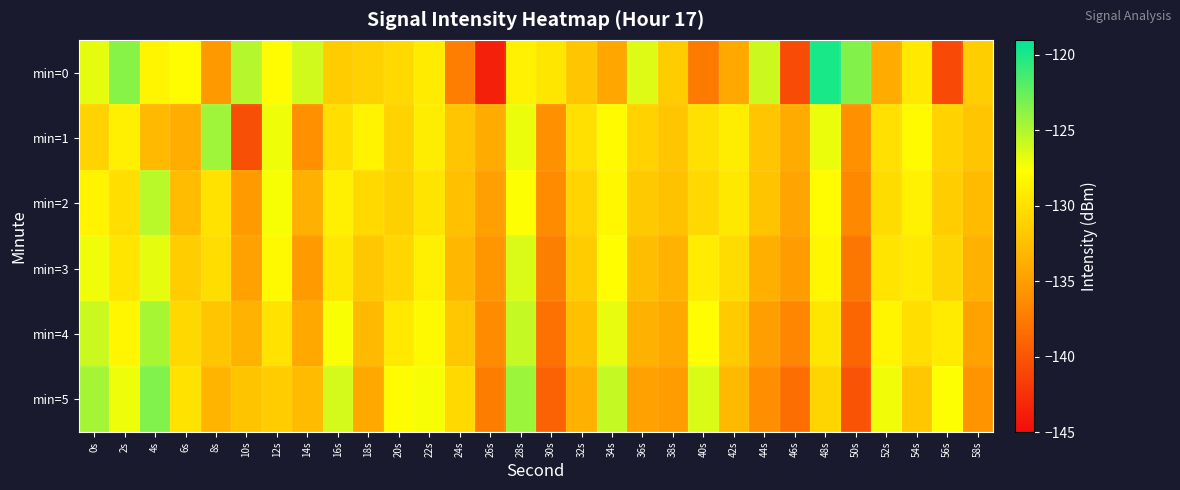

What is the spread (max minus min) of values at 12s?

4.3